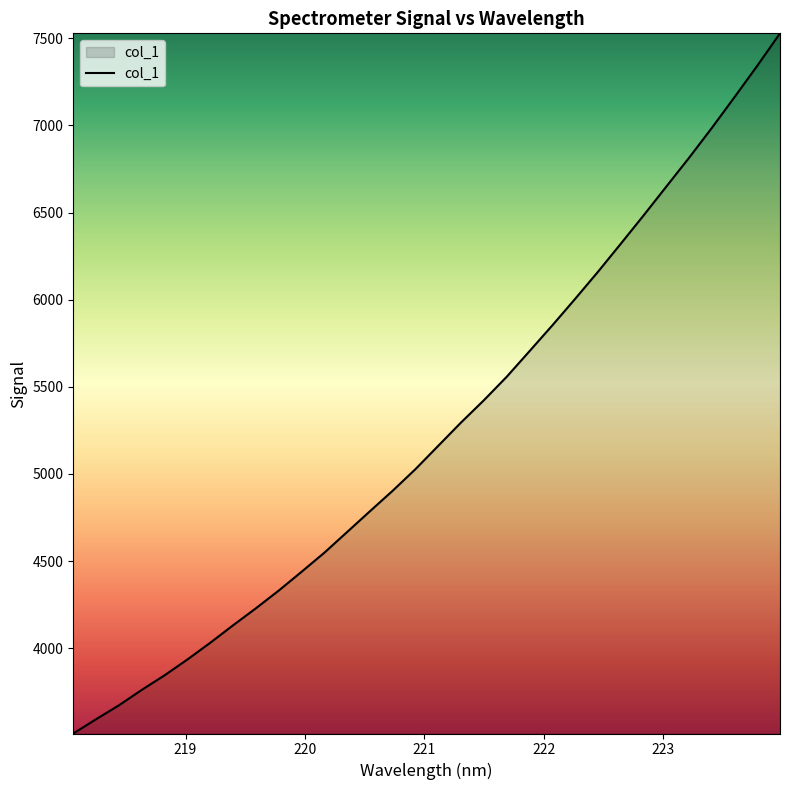

What is the smallest value displayed?

3510.6